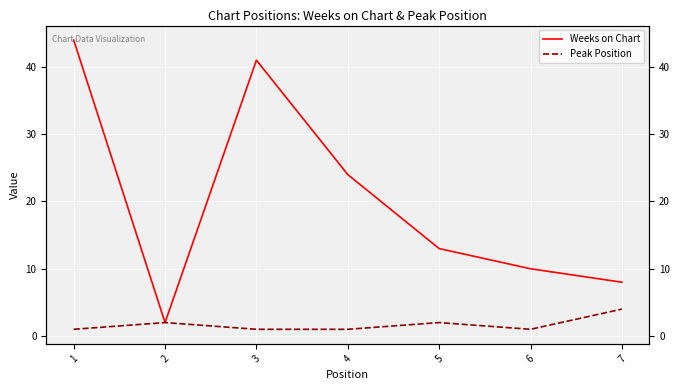

Where is the first local minimum for Peak Position?

6